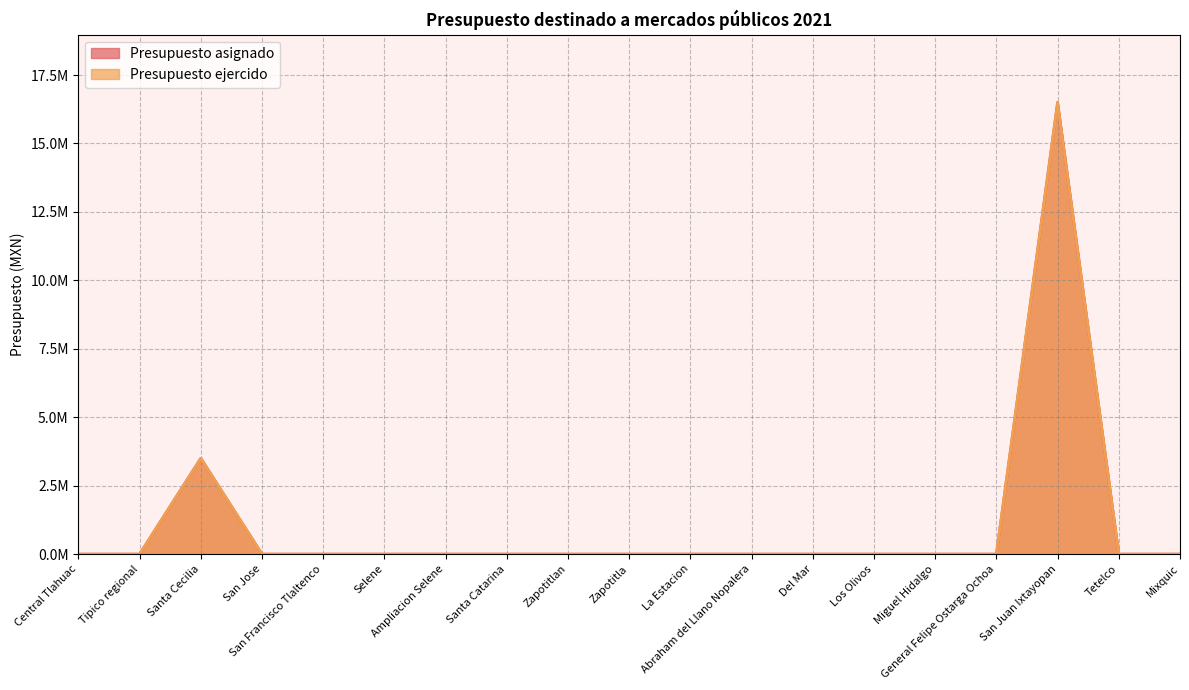

True or false: Presupuesto asignado and Presupuesto ejercido intersect in this chart.

False